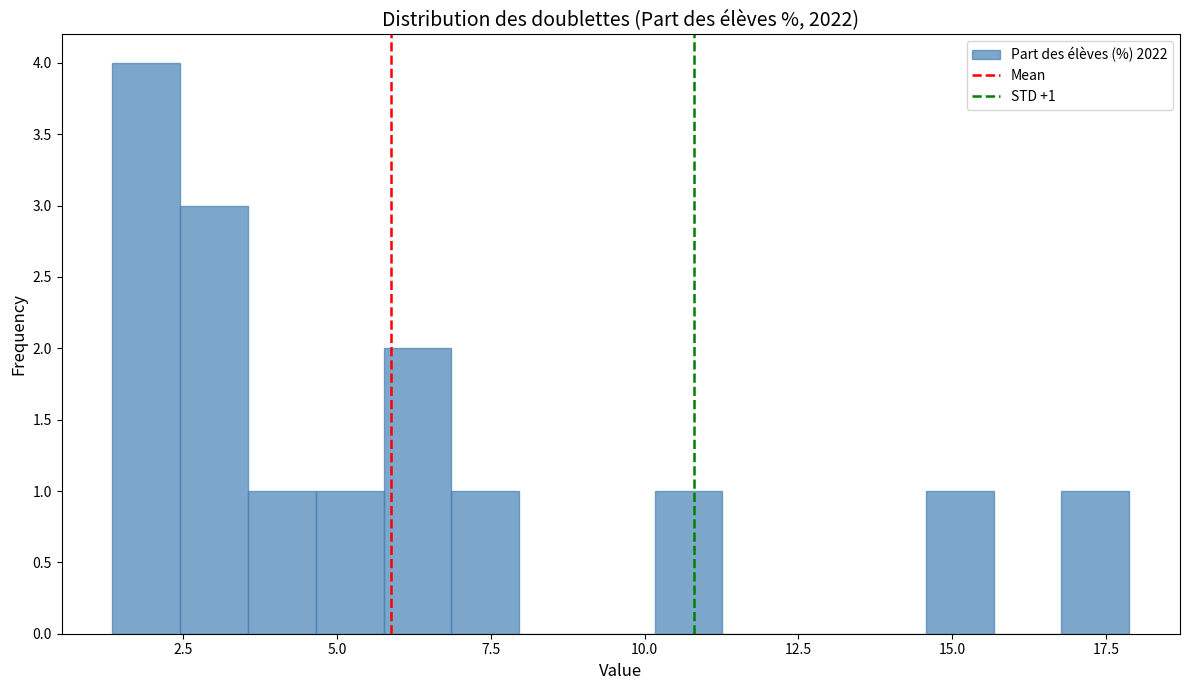

Around what value on the x-axis is the tallest bar? Give the approximate position of its centre, as read against the axis.

2.0